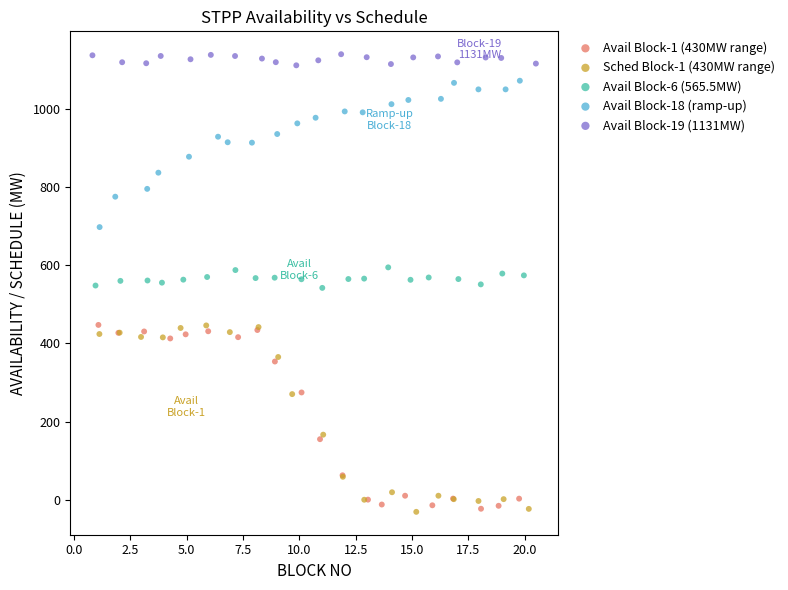

Which series reaches the maximum Y coordinate?

Avail Block-19 (1131MW)